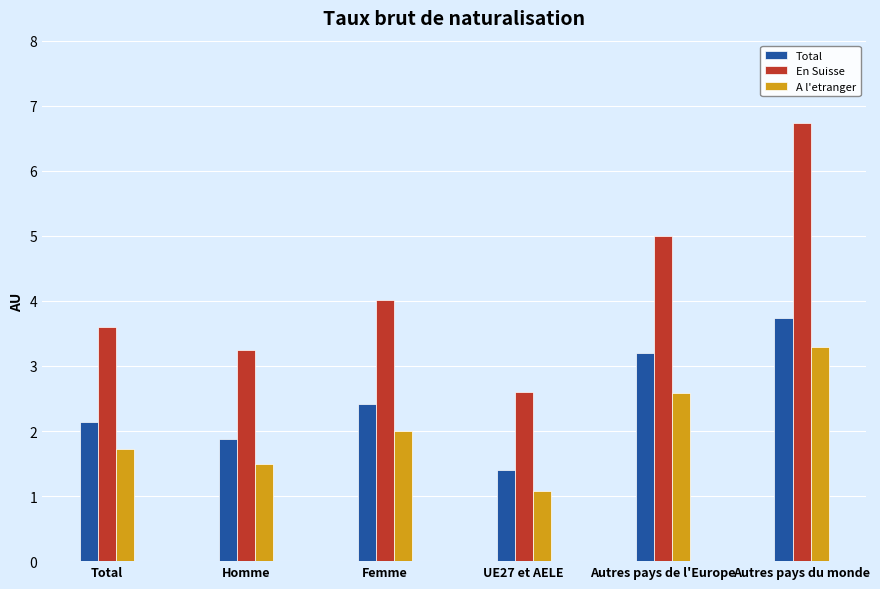

What is the label of the 6th bar from the left?

Autres pays du monde